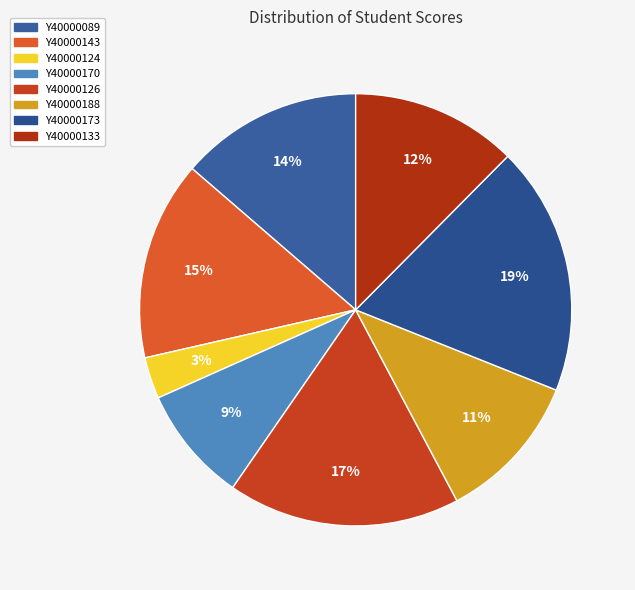

Which slice is the largest?

Y40000173